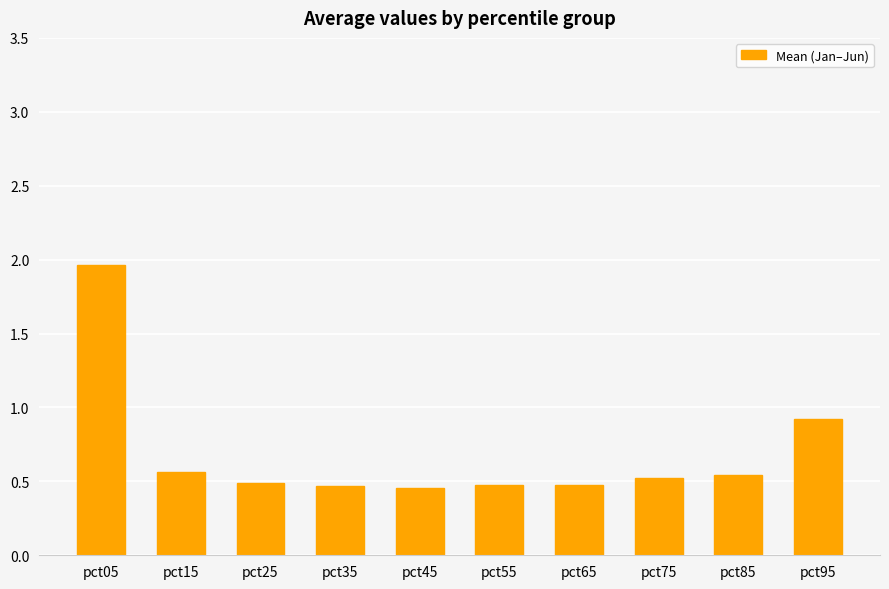

How many categories are shown in the chart?

10